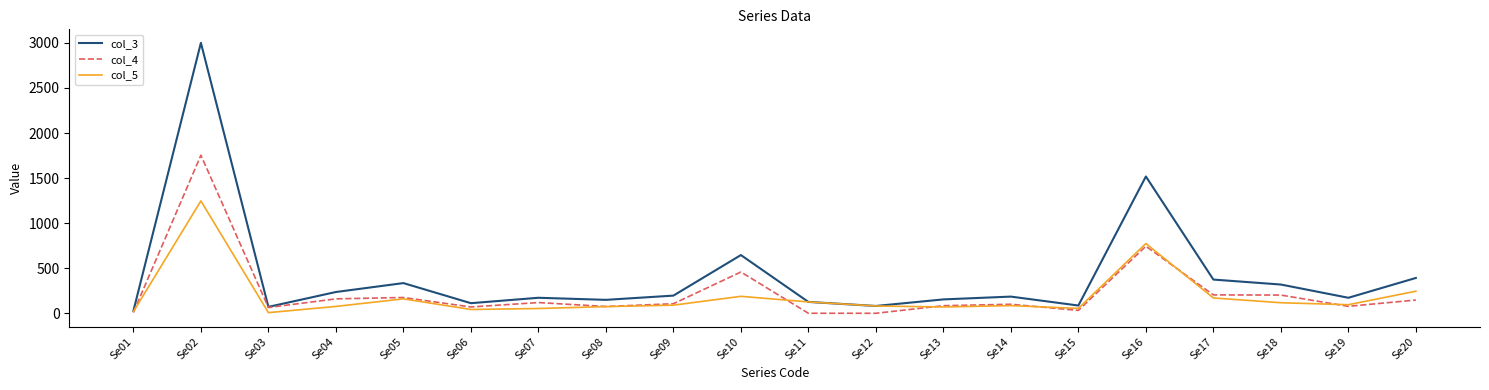

True or false: col_5 has more than 2 interior local peaks.

True